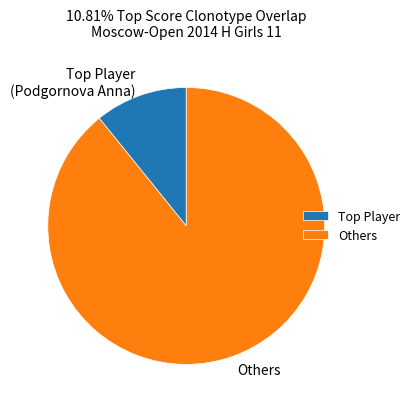

Is there any slice that represents more than half of the pie?

Yes